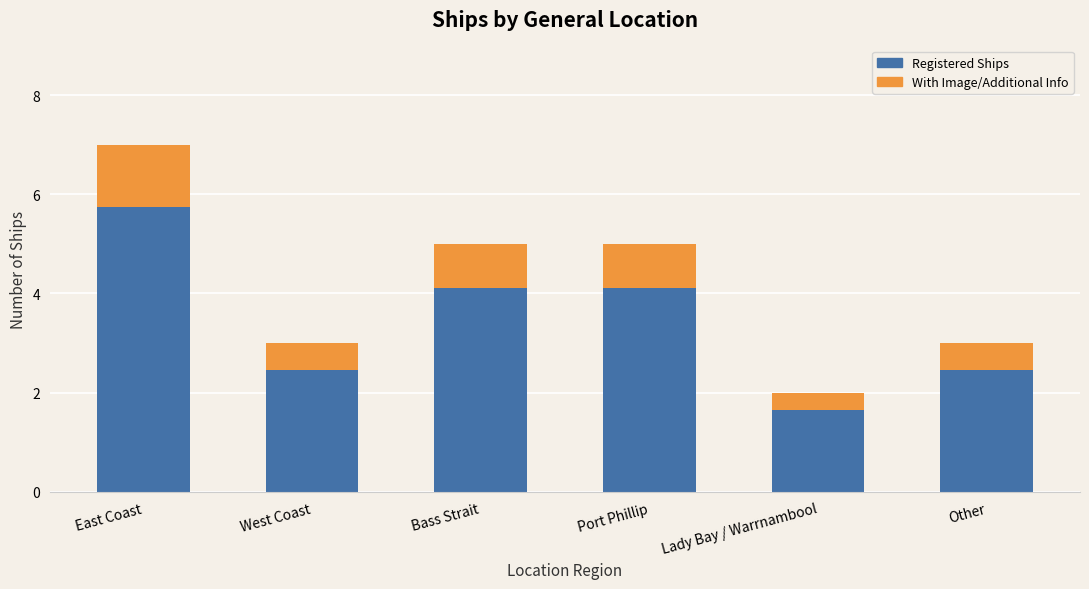

The value of Registered Ships at Port Phillip is 4.1. True or false?

True